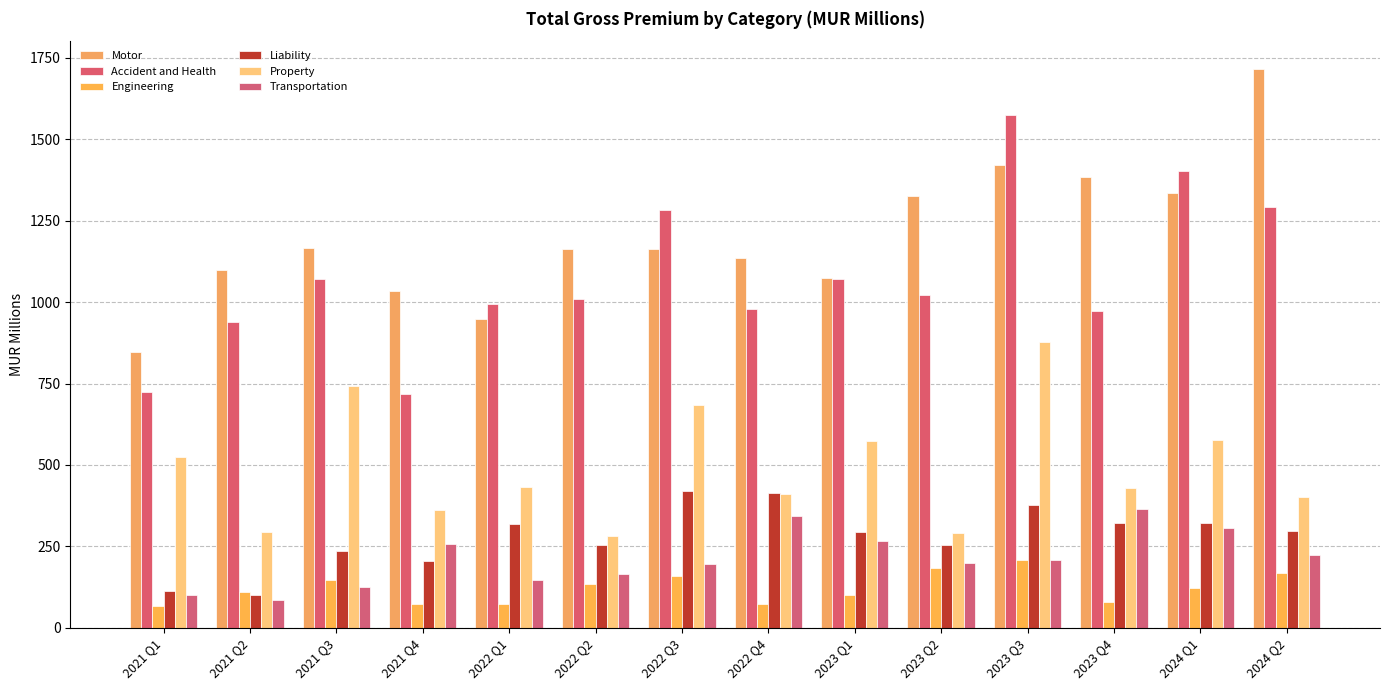

What is the difference between the second highest and second lowest values in the Accident and Health series?

678.7